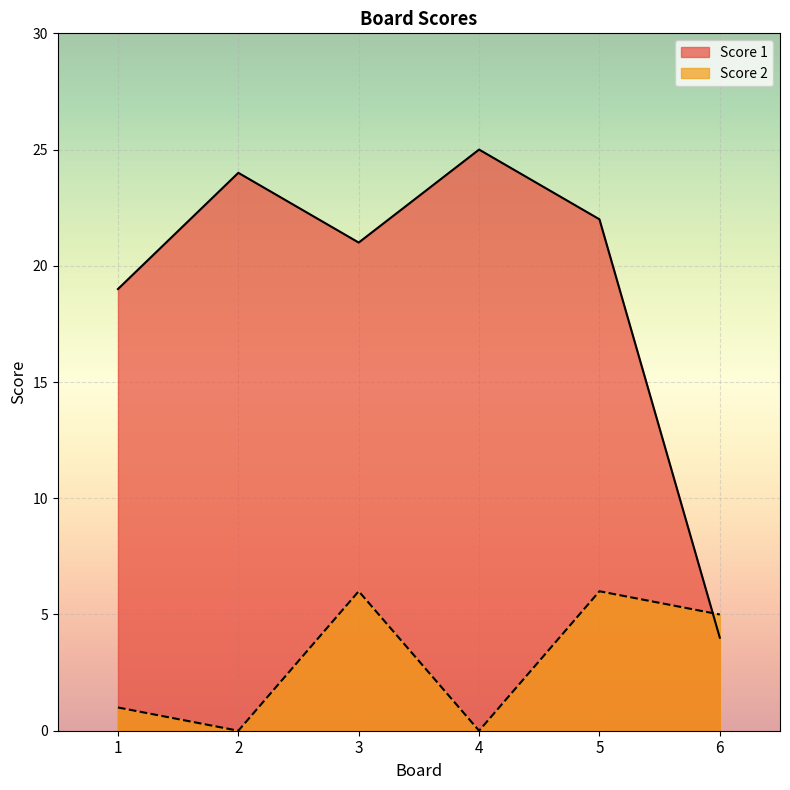

At how many categories does at least one series exceed 18?

5